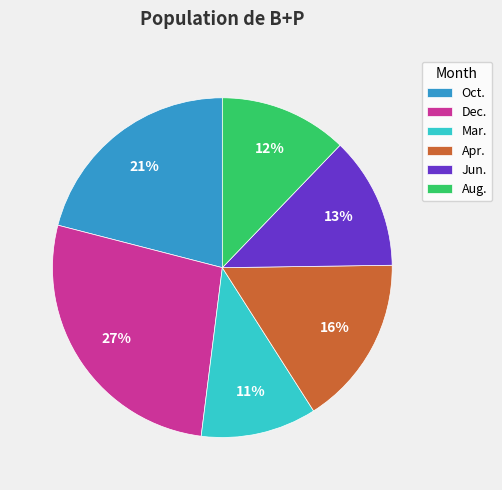

What is the smallest slice in the pie chart?

Mar.